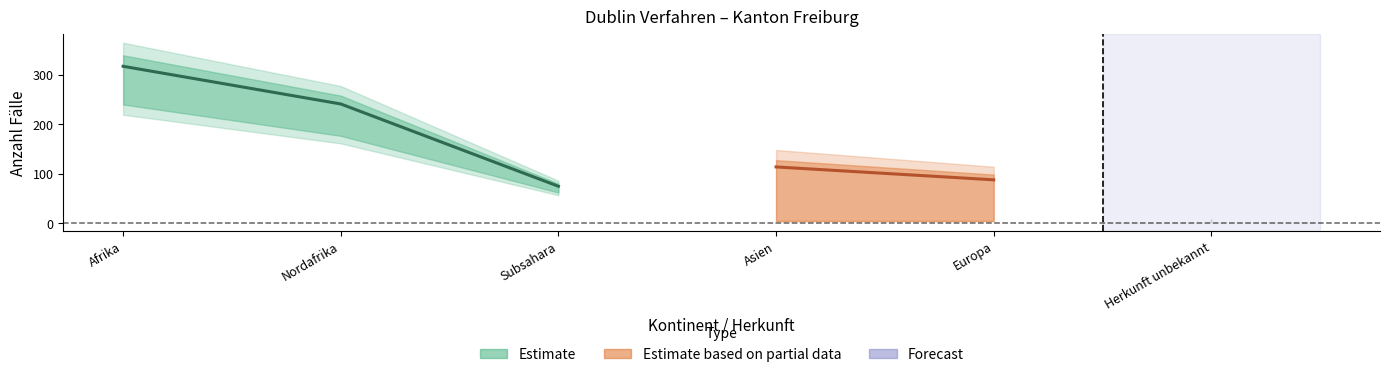

Where is the first local maximum for In-Verfahren?

Asien